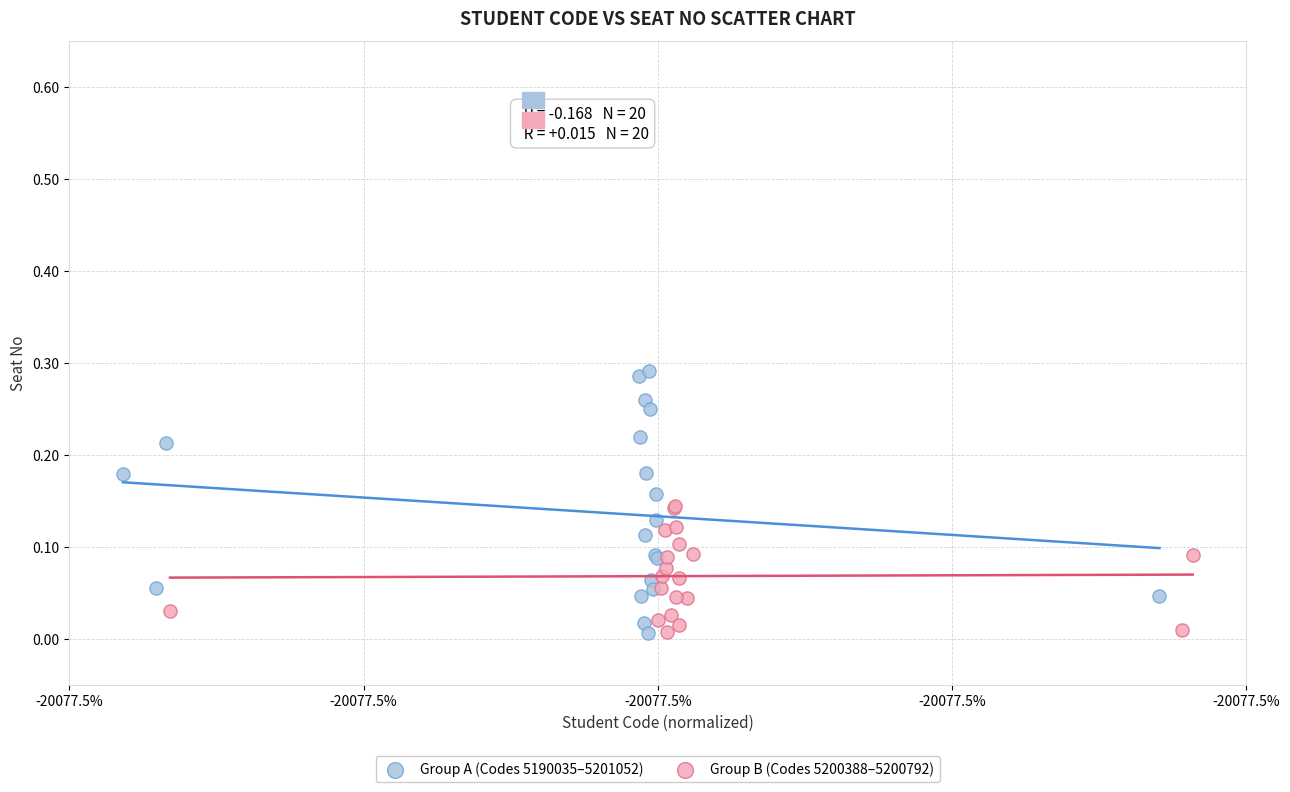

Which series contains the highest Y value?

Group A (Codes 5190035–5201052)